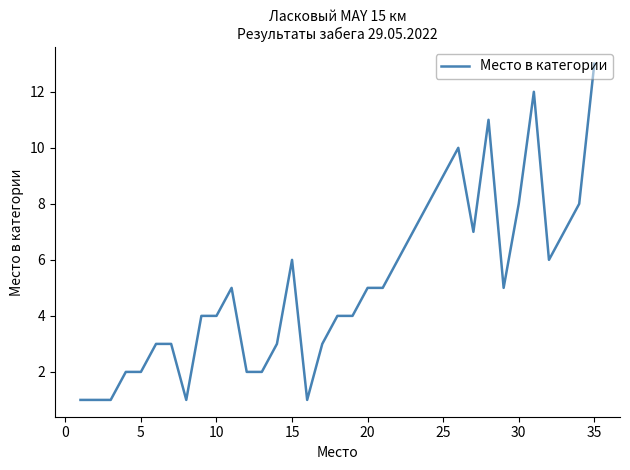

What is the difference between the maximum and minimum values?

12